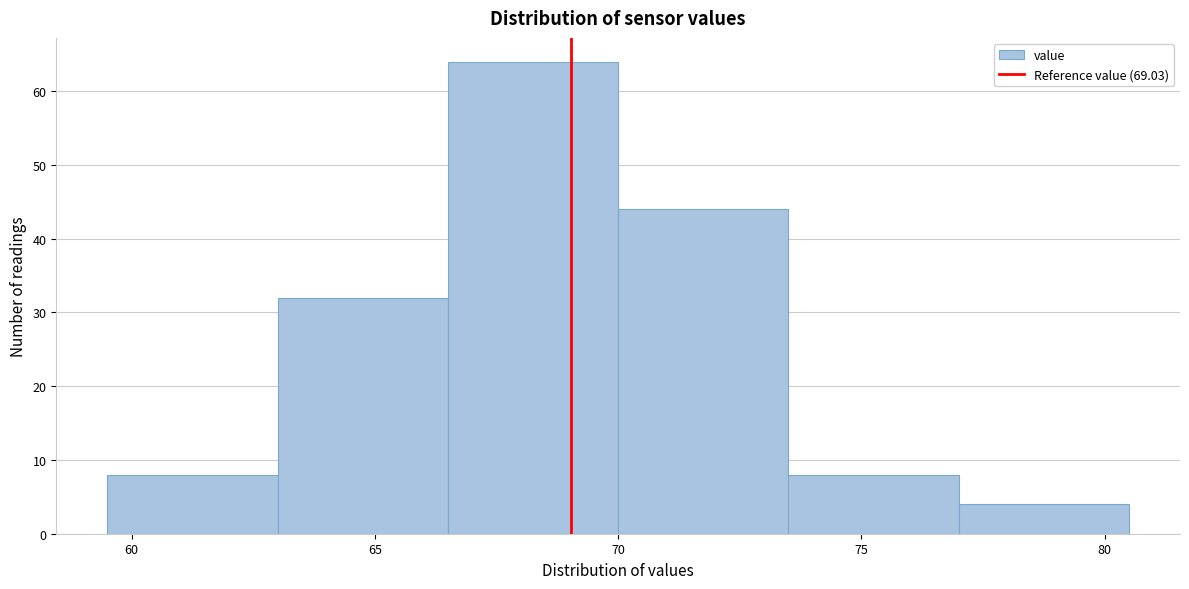

Which range on the x-axis has the tallest bar?

66.5 to 70.0